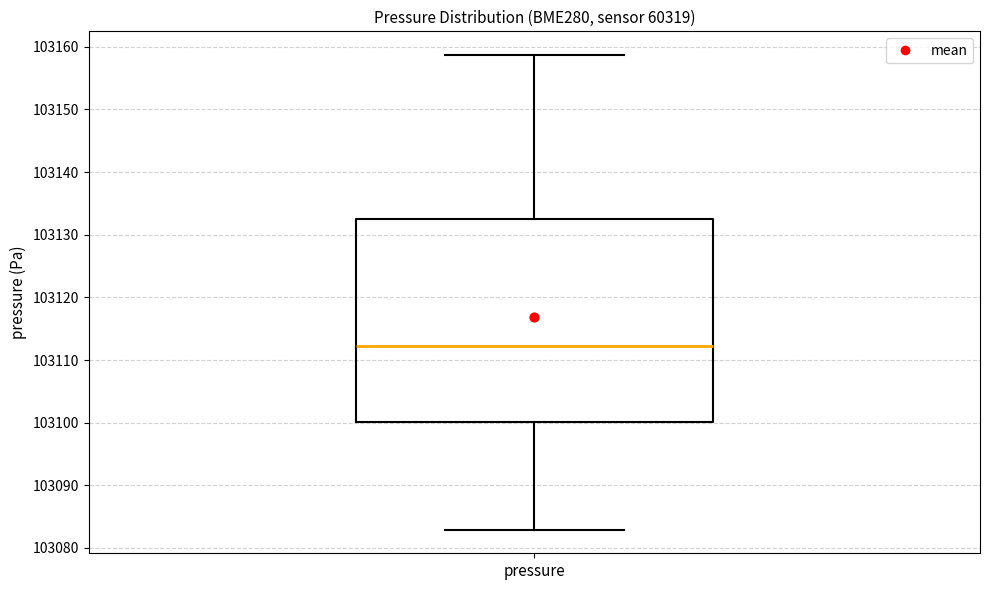

Read this box plot against the y-axis: the position of the median line, the range covered by the box, and the ends of both whiskers. The values are not printed on the chart, so give them approximately, as read against the axis.

median 103112, box 103100 to 103133, whiskers 103083 to 103159